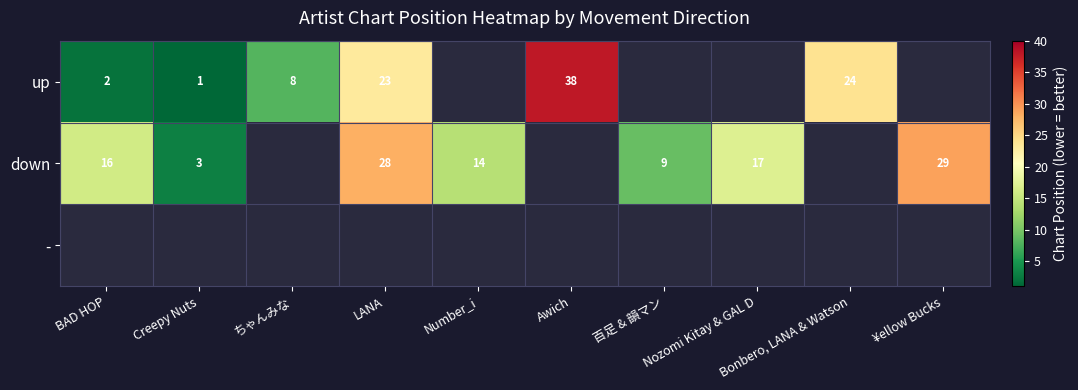

Which series changed the most between ちゃんみな and Awich?

up